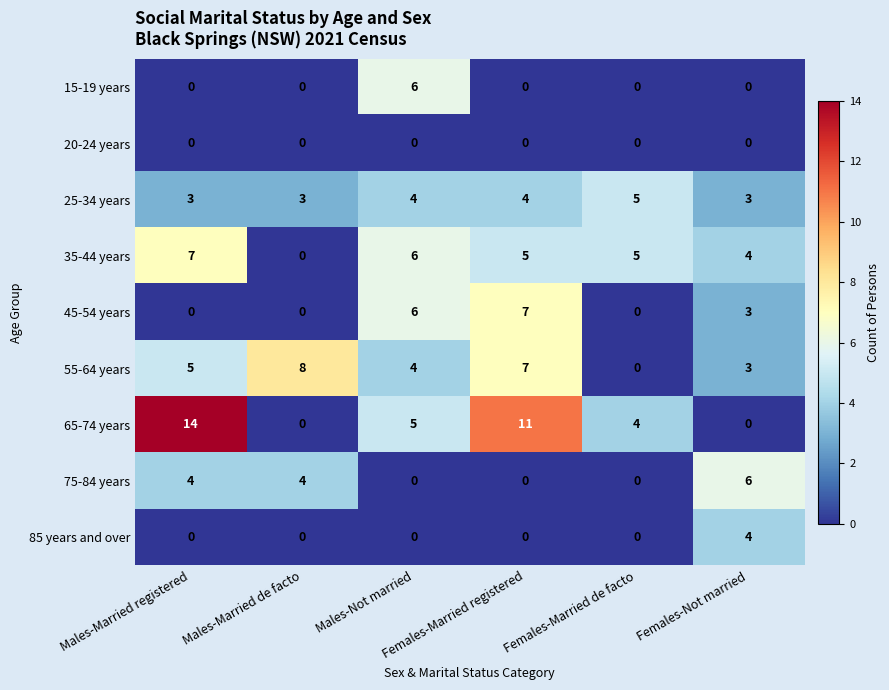

How many data points does each series have?

6